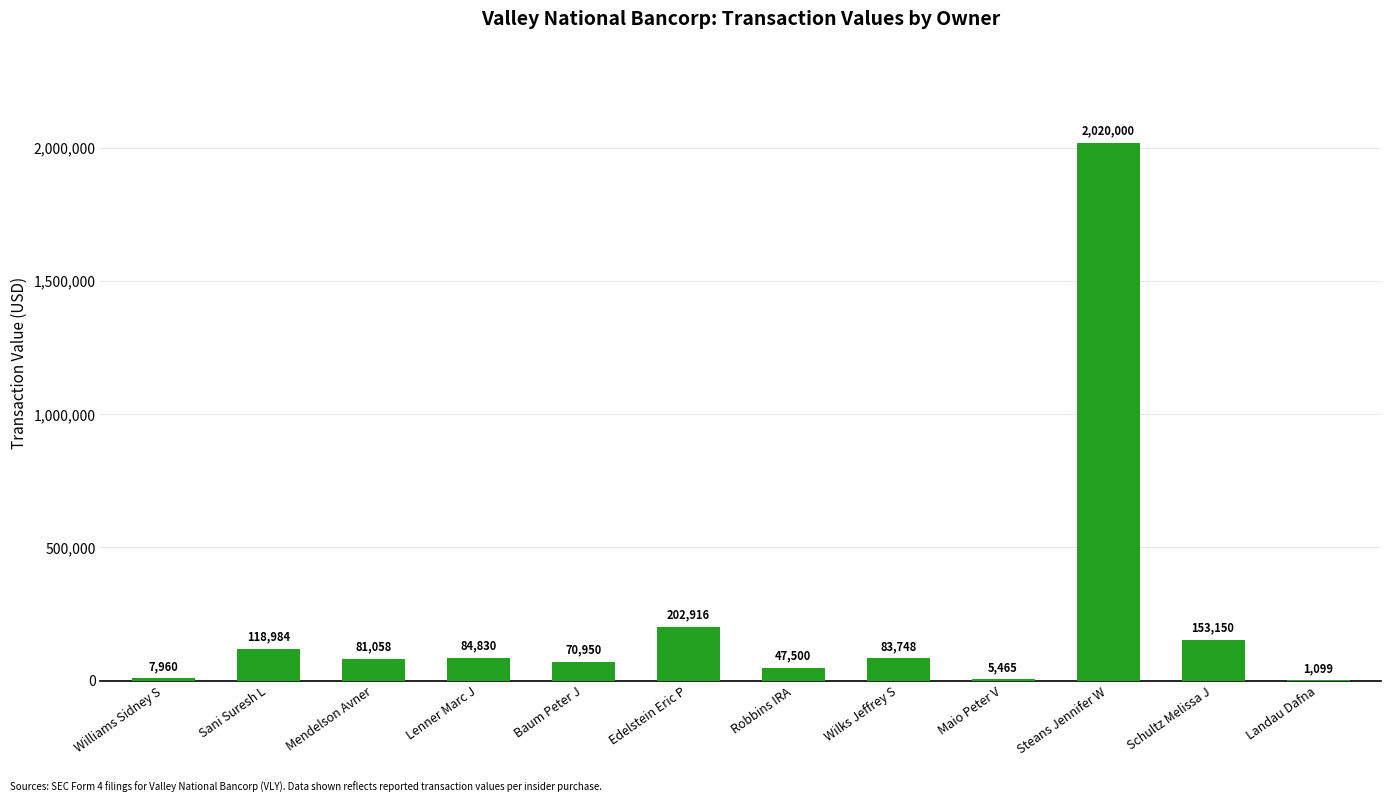

What is the difference between the values at Williams Sidney S and Lenner Marc J?

76870